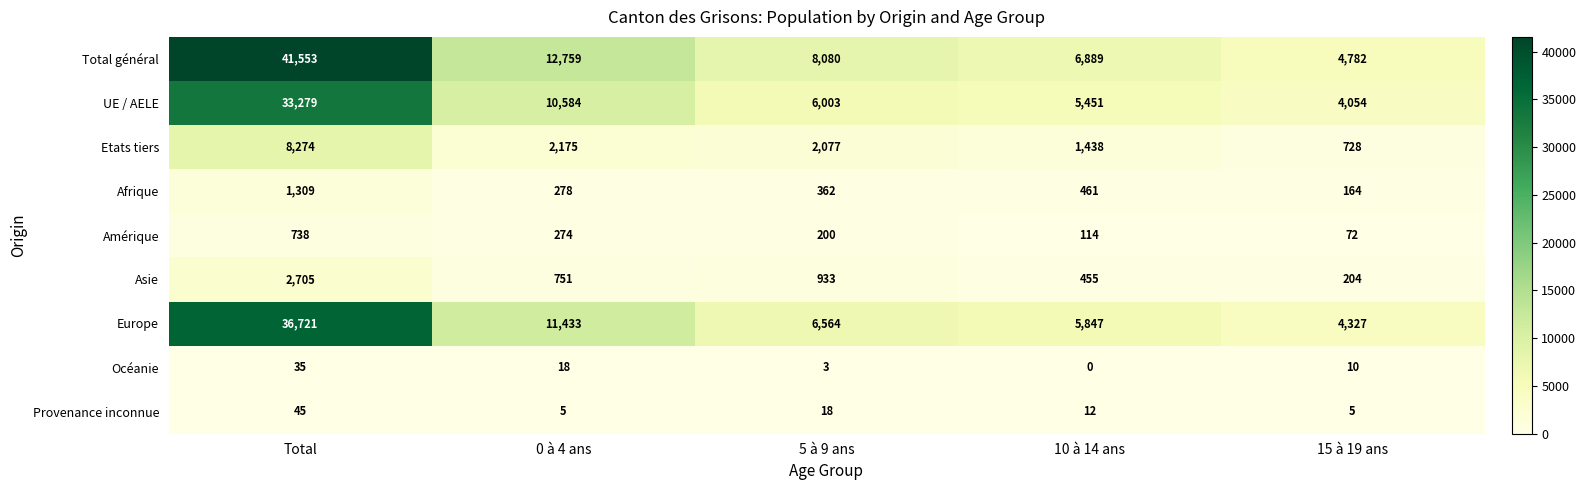

At which category is the sum across all series the highest?

Total